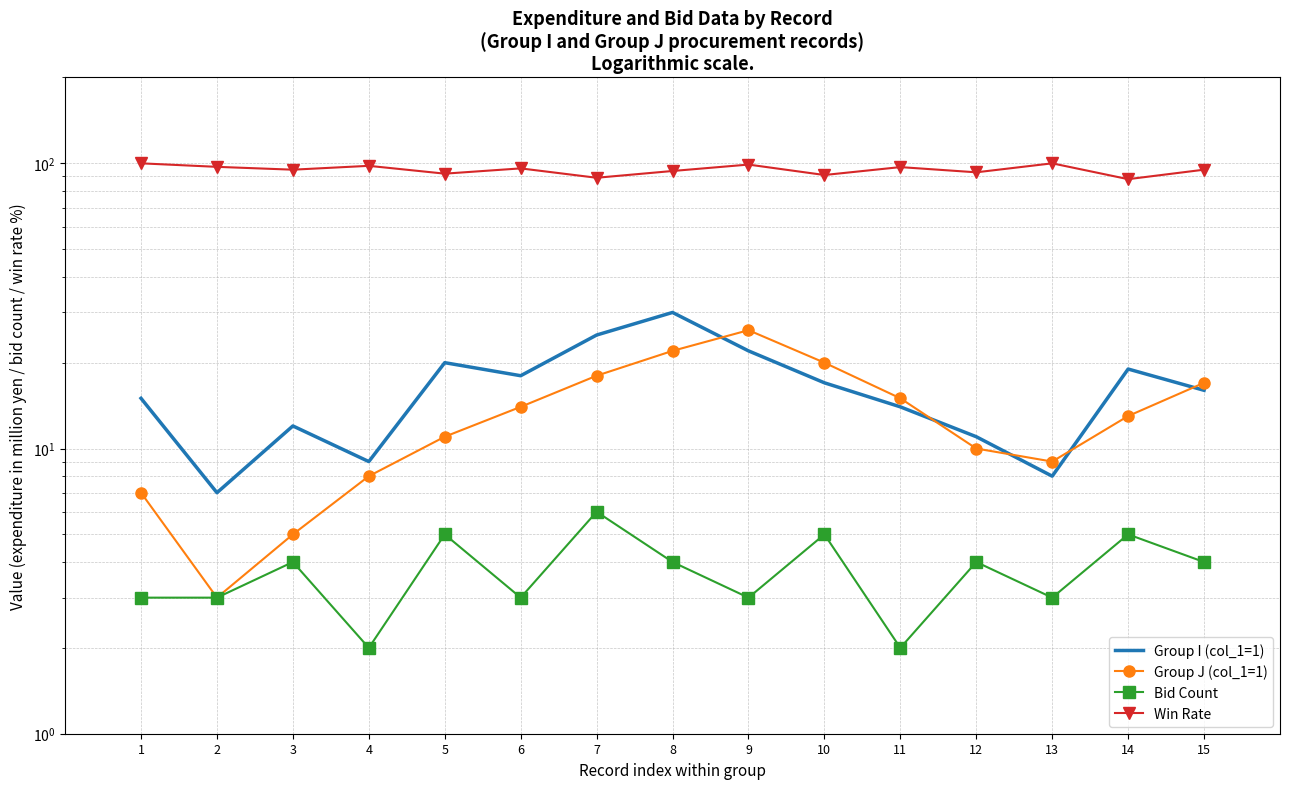

True or false: Win Rate and Group J (col_1=1) cross at least once.

False